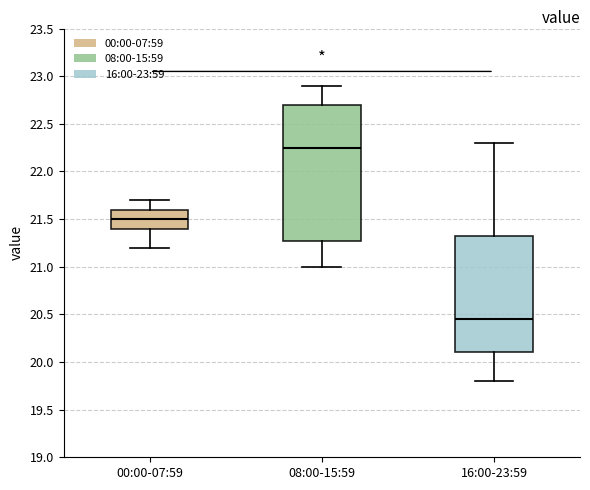

Which box's median line is the highest?

08:00-15:59